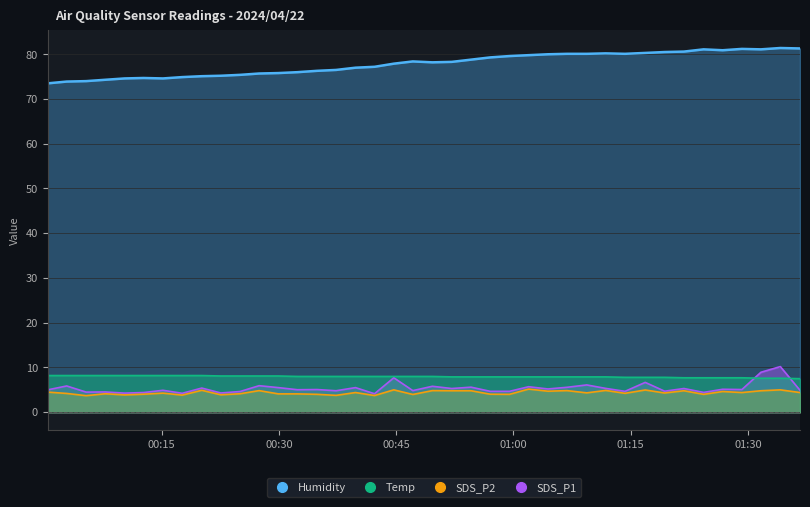

Does the chart display data point markers on the line(s)?

No